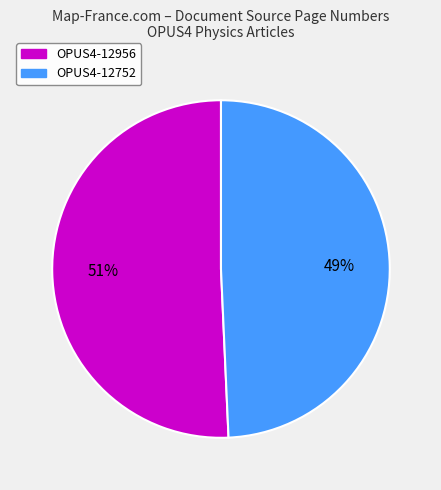

Which category has the smallest portion of the pie?

OPUS4-12752